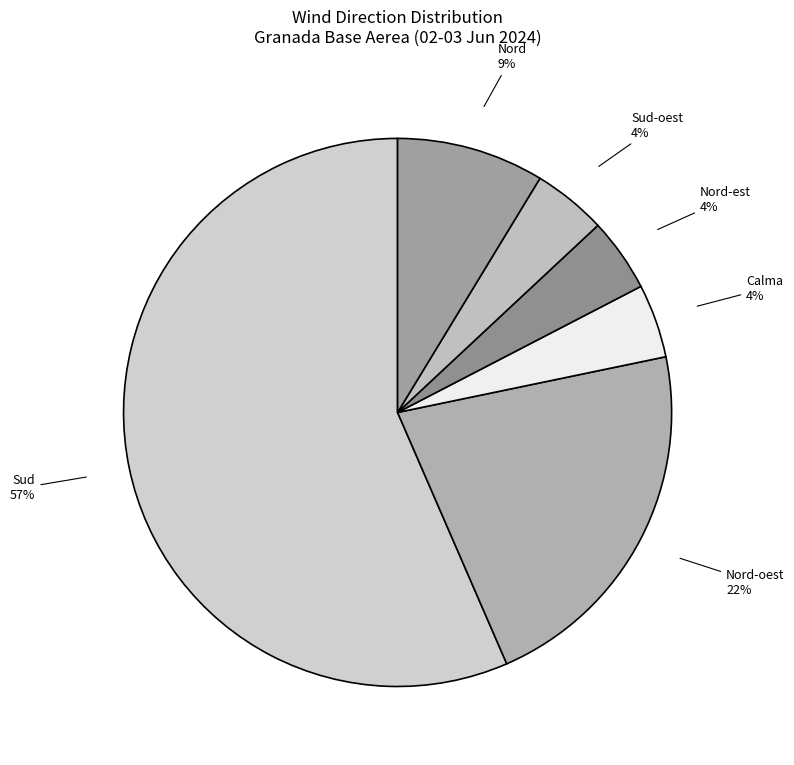

Is the sum of Sud-oest and Nord greater than half?

No